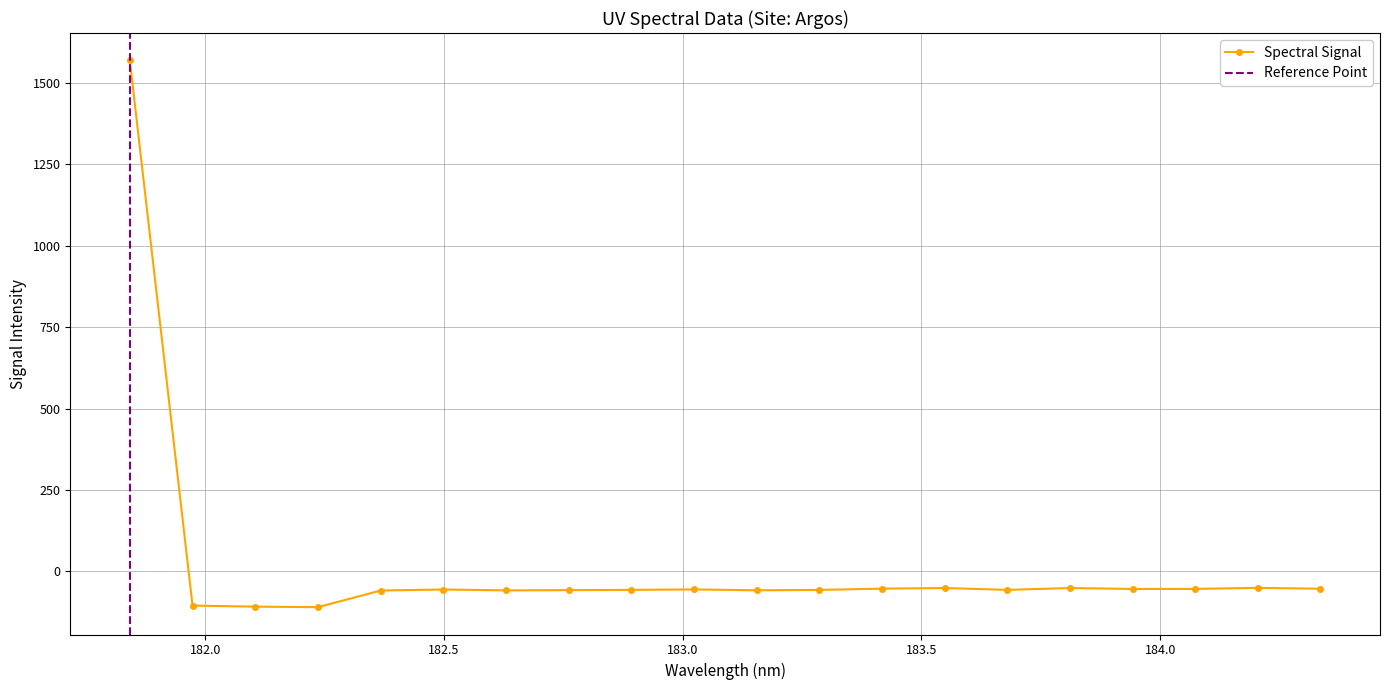

What is the label of the 11th point from the right?

183.0238743082